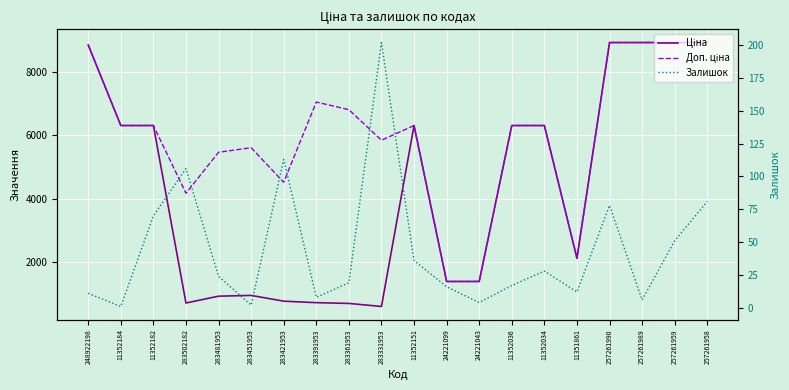

What are all the series names shown in the legend?

Ціна, Доп. ціна, Залишок